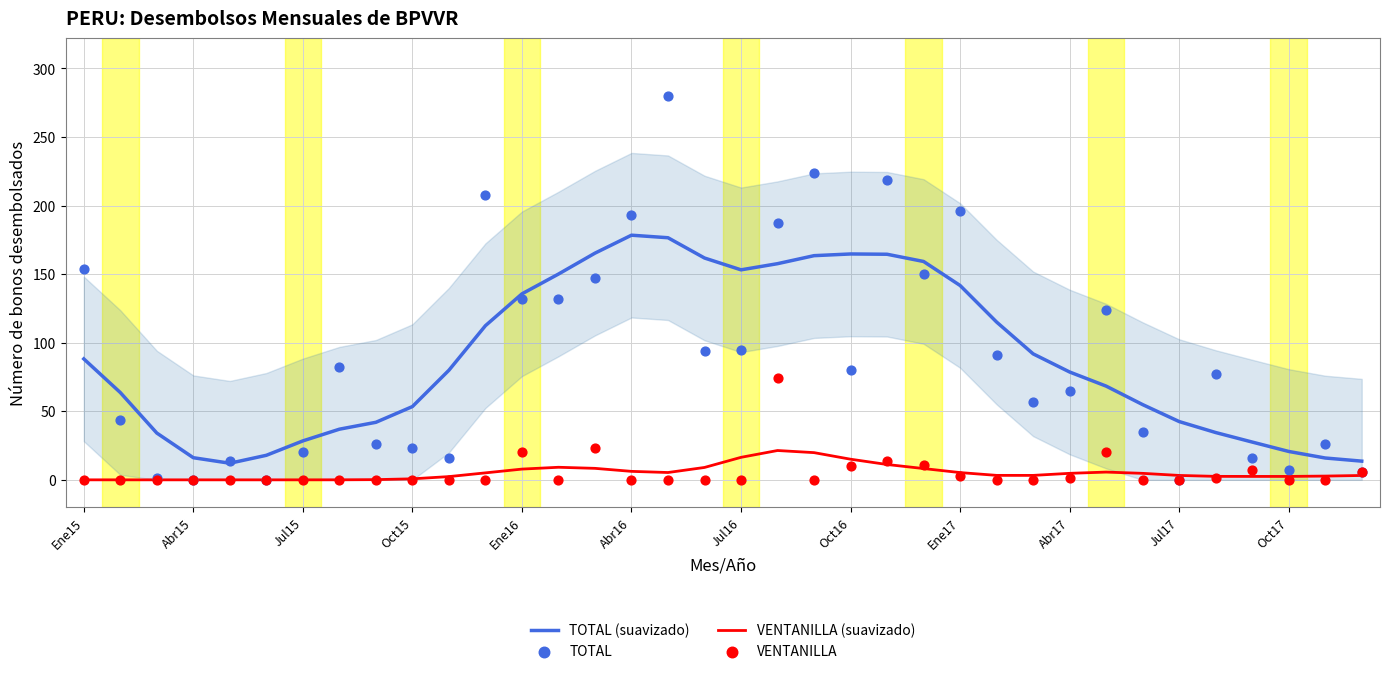

Which series reaches the maximum Y coordinate?

TOTAL